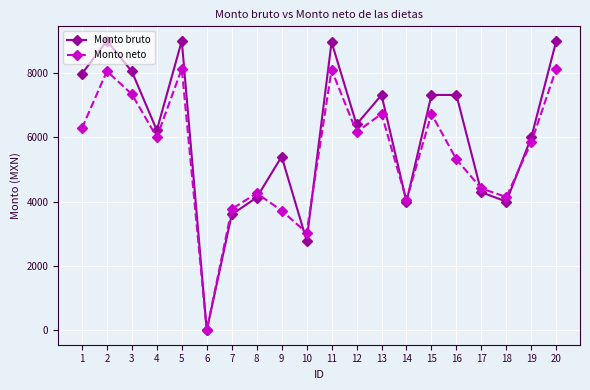

What is the total value across all series at 14?

8044